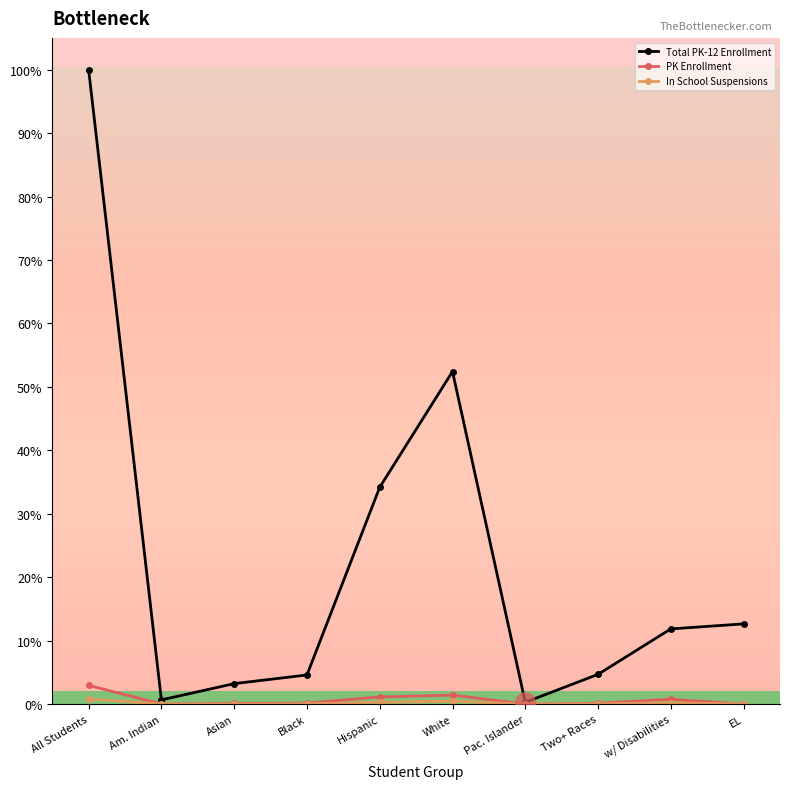

Where is Total PK-12 Enrollment nearest to the value 441960?

White